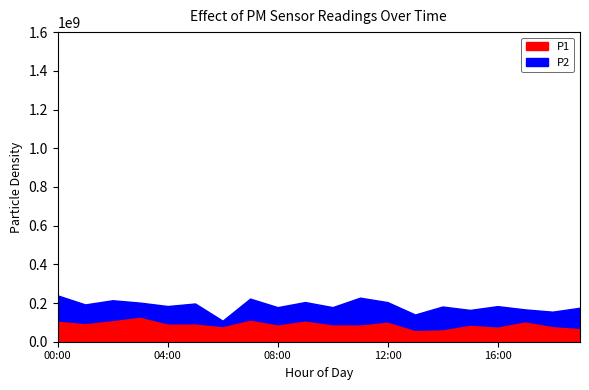

What is the total value across all series at 15:00?

0.2